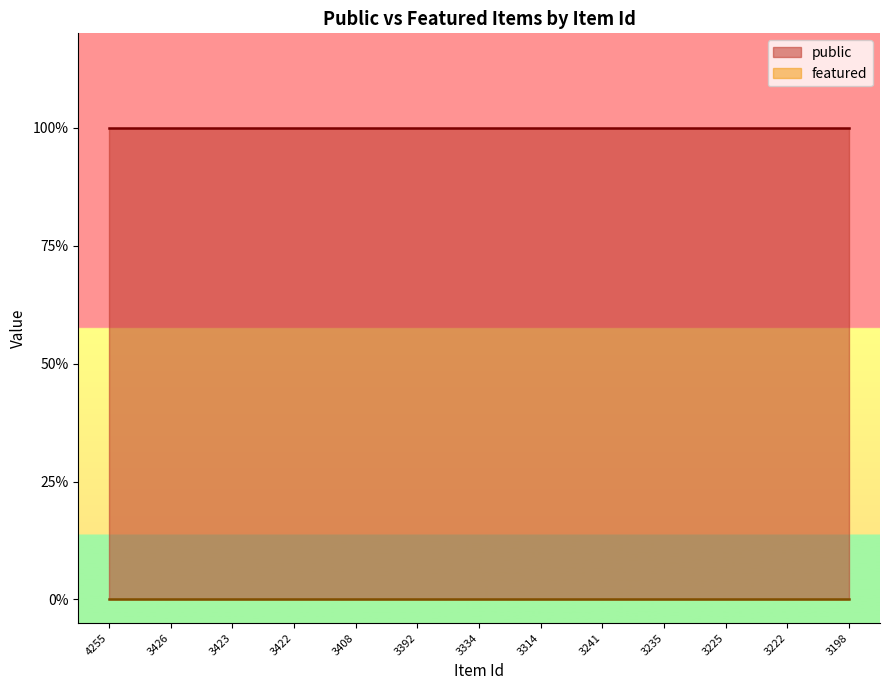

How many series are shown in this chart?

2